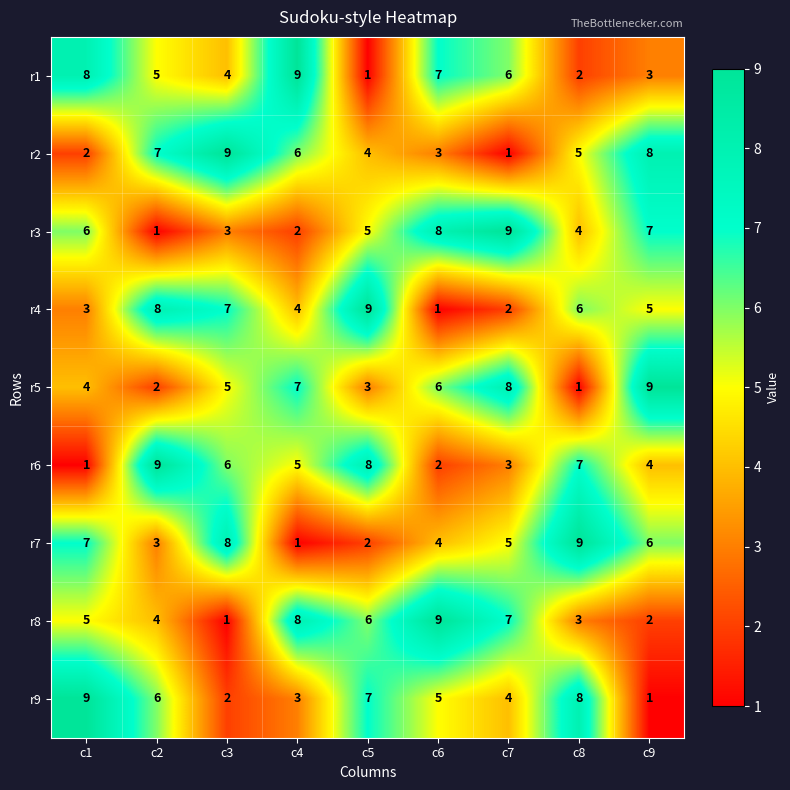

True or false: r4 has a value of 8 at c2.

True